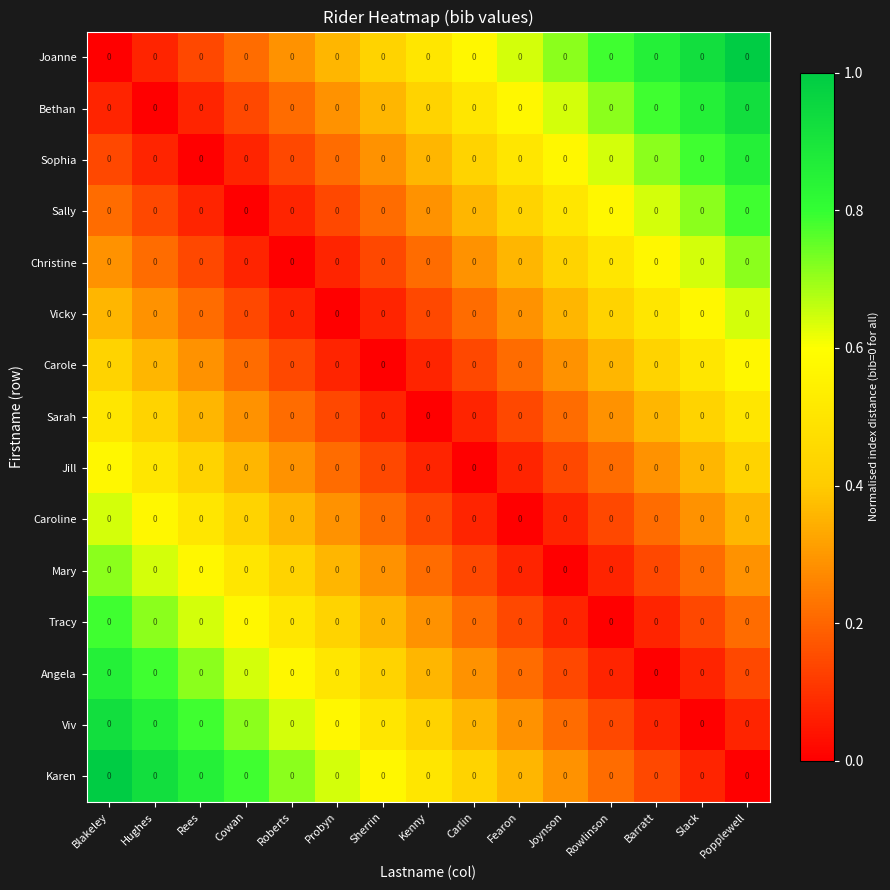

List the series in order of their peak value, lowest first.

Sarah, Carole, Jill, Vicky, Caroline, Christine, Mary, Sally, Tracy, Sophia, Angela, Bethan, Viv, Joanne, Karen